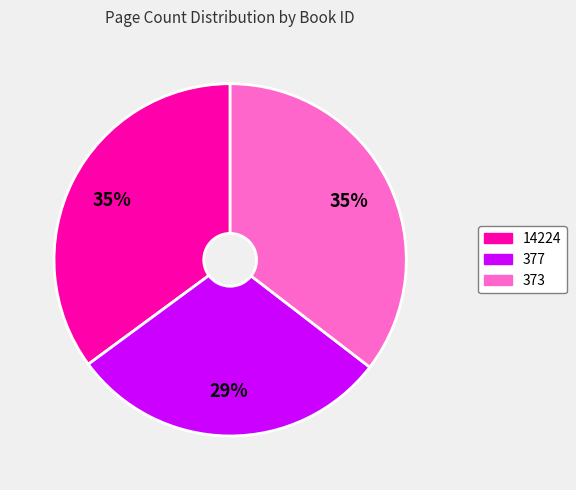

How many slices are in this pie chart?

3